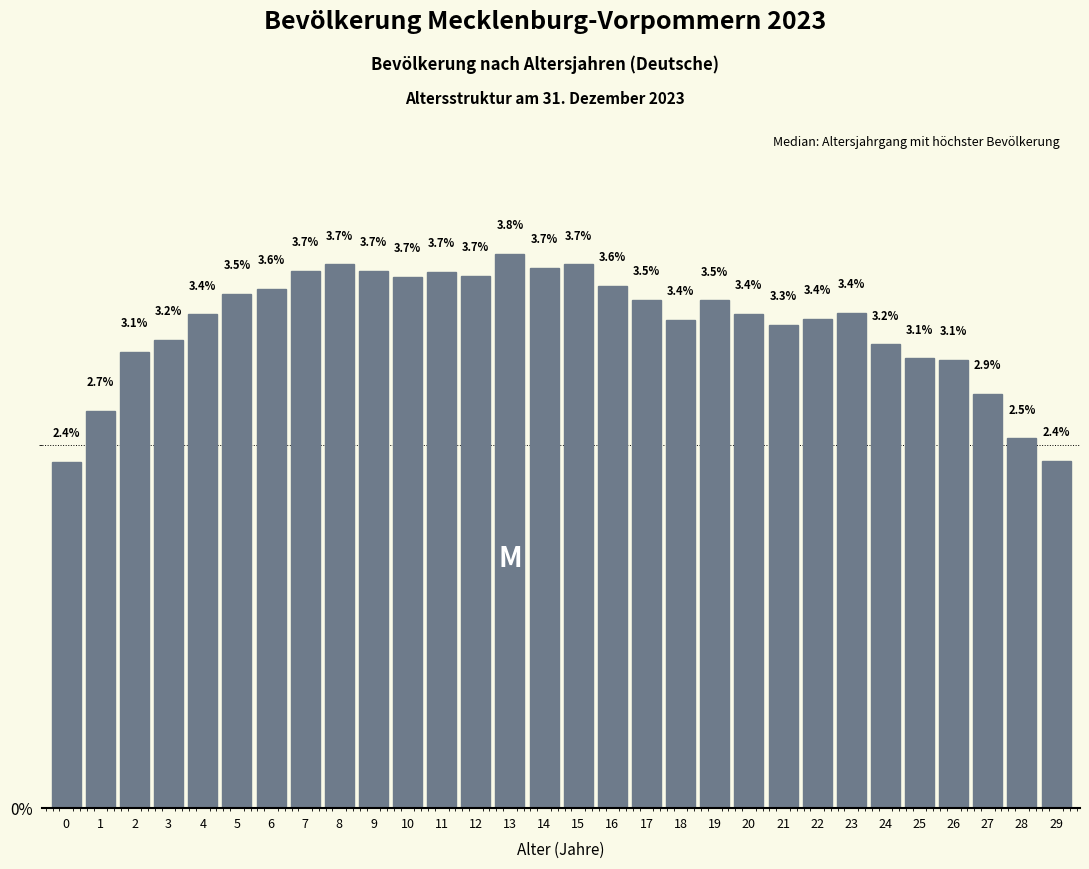

Reading left to right, what are all the values shown in this chart?

0=2.4	1=2.7	2=3.1	3=3.2	4=3.4	5=3.5	6=3.6	7=3.7	8=3.7	9=3.7	10=3.7	11=3.7	12=3.7	13=3.8	14=3.7	15=3.7	16=3.6	17=3.5	18=3.4	19=3.5	20=3.4	21=3.3	22=3.4	23=3.4	24=3.2	25=3.1	26=3.1	27=2.9	28=2.5	29=2.4